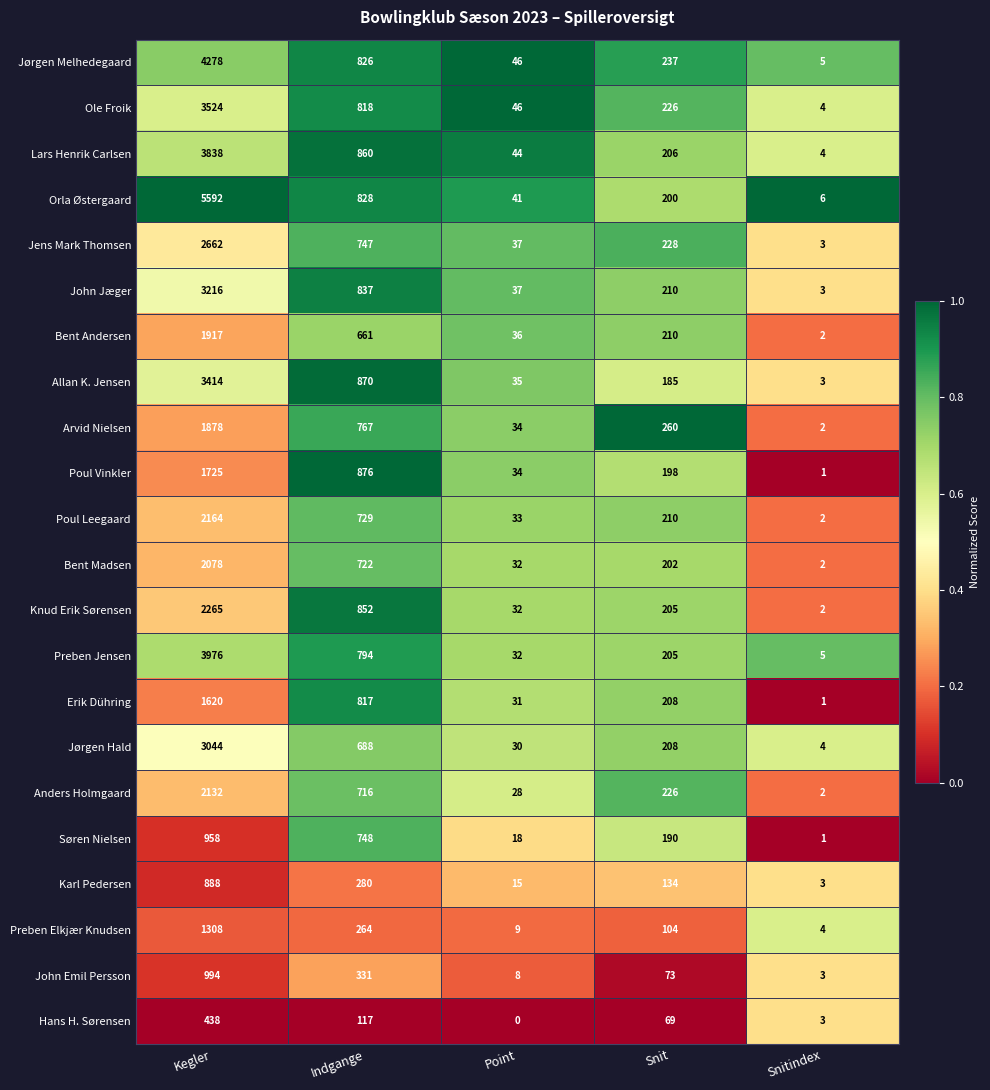

Which category has the highest value in the Poul Vinkler series?

Kegler